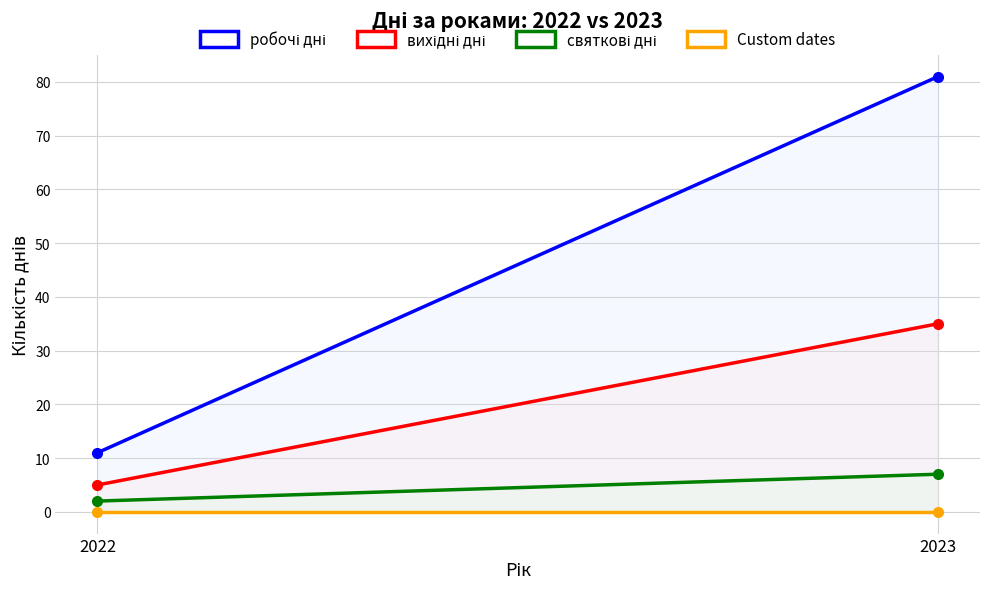

The value of робочі дні at 2023 is 81. True or false?

True